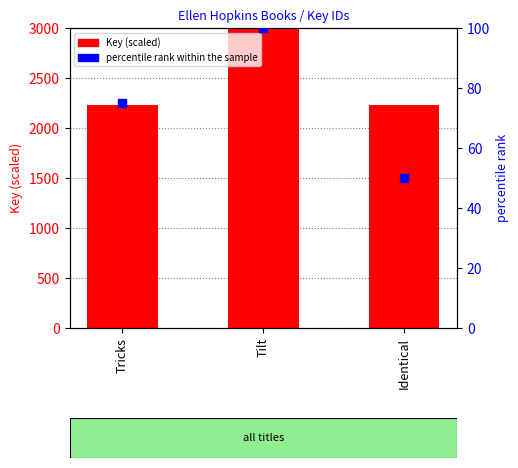

Which series has the widest spread of Y values?

Key (scaled)